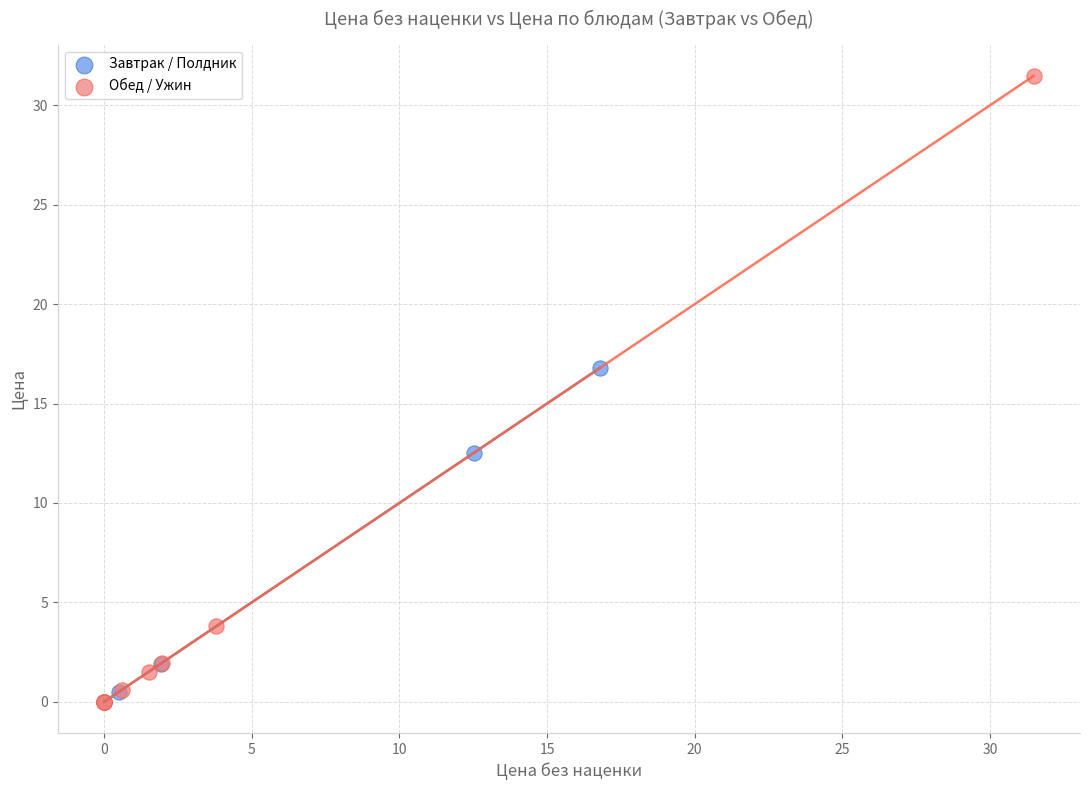

Which series has the widest spread of Y values?

Обед / Ужин